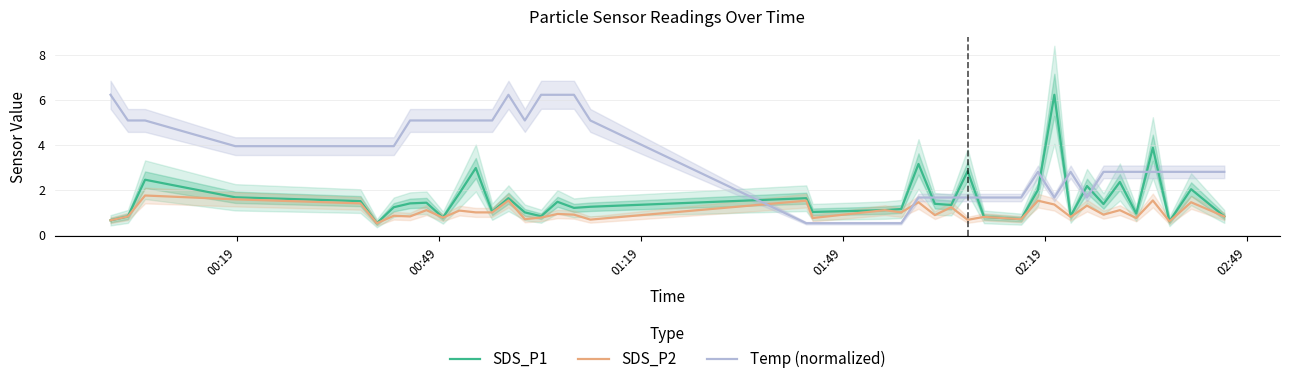

What is the minimum value for SDS_P2?

0.5